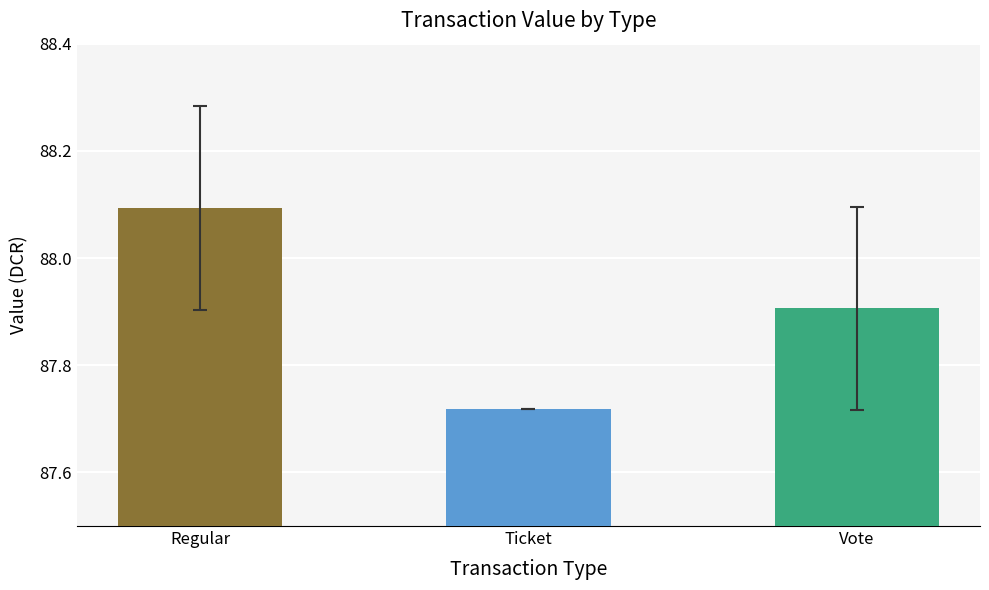

List the labels in order of value, smallest first.

Ticket, Vote, Regular